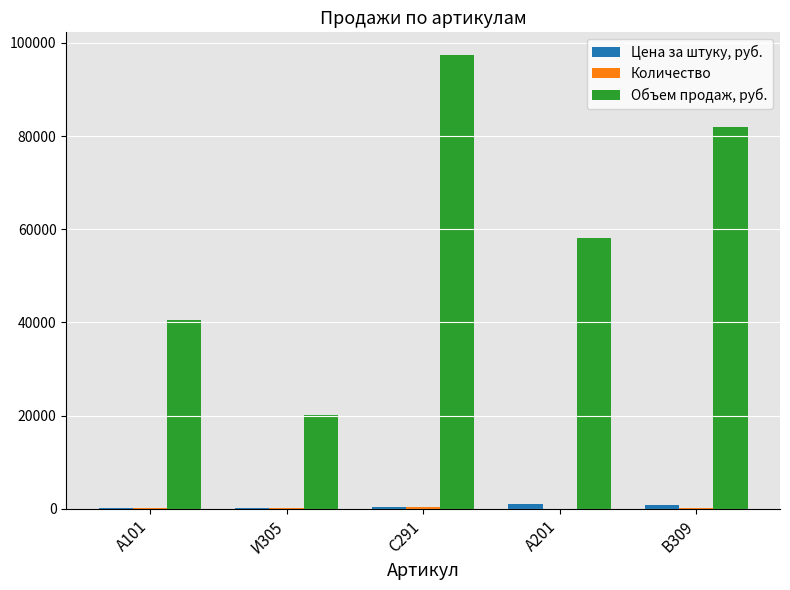

Which category has the highest value across all series?

С291